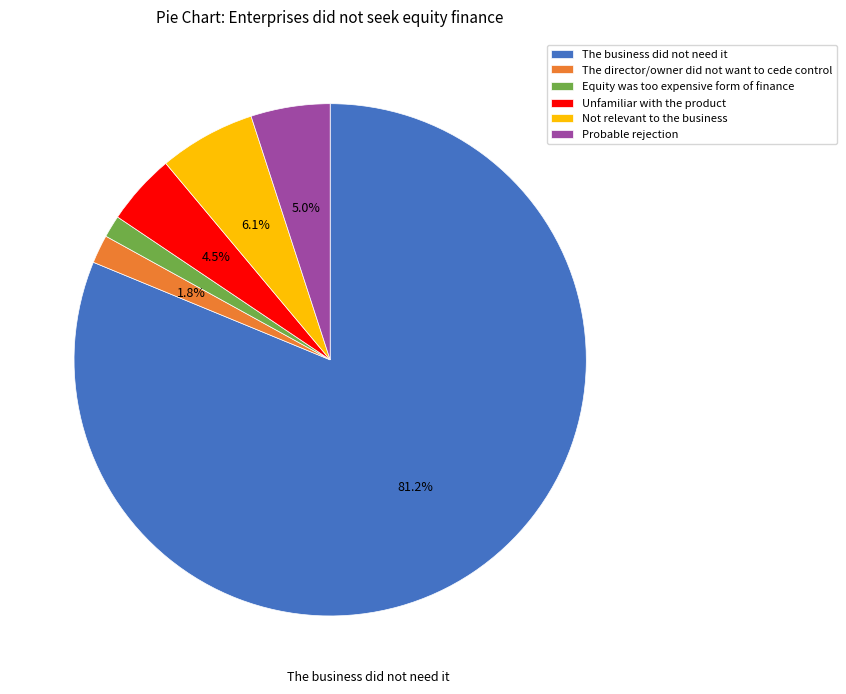

To the nearest percent, what portion does The business did not need it represent?

81%